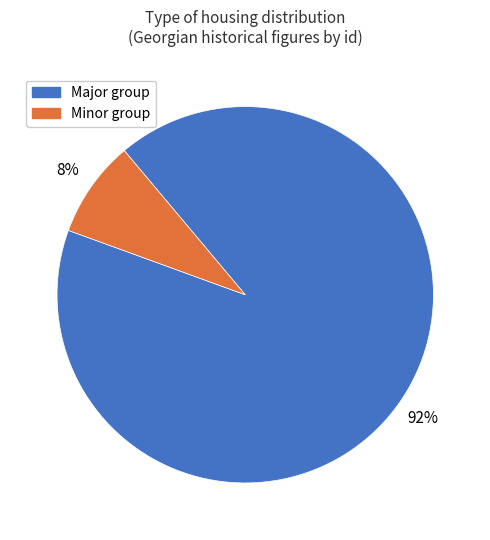

Does any single category account for the majority?

Yes